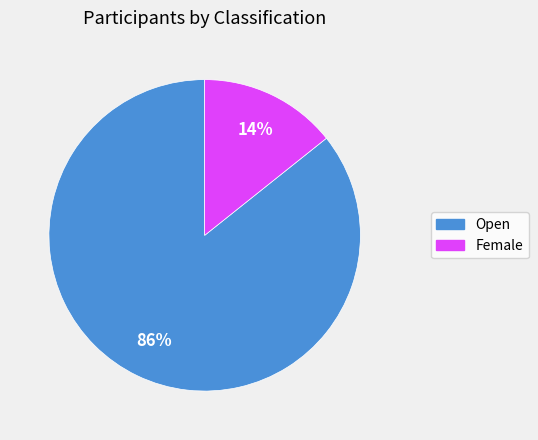

Which category has the smallest portion of the pie?

Female